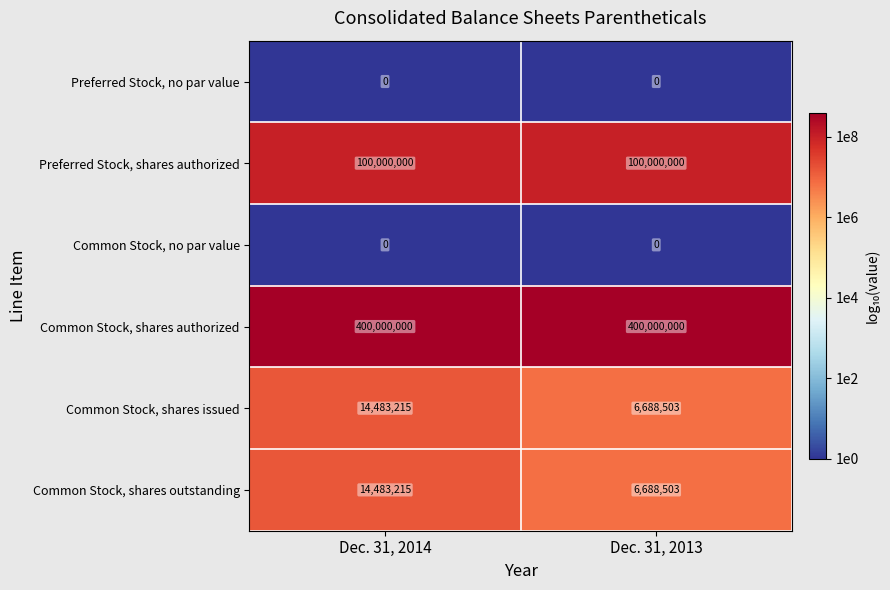

What is the average value of the Preferred Stock, shares authorized series?

100000000